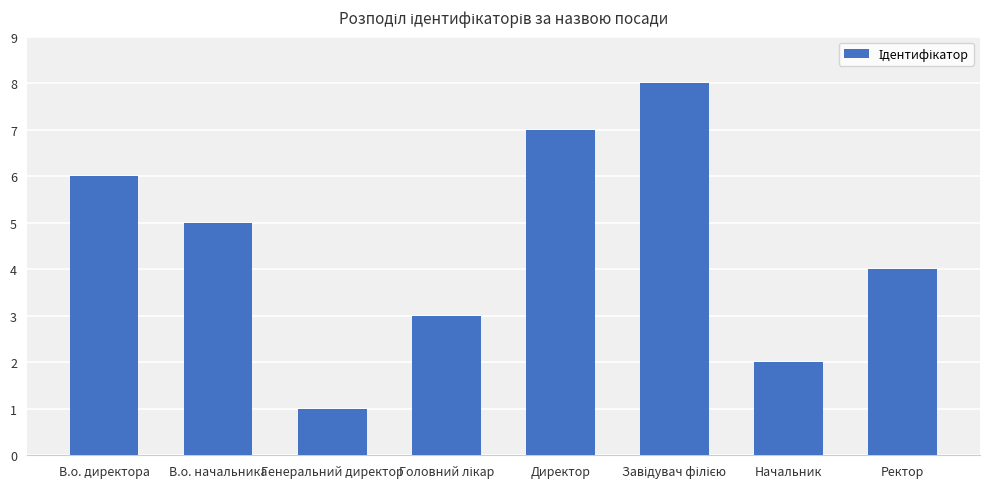

The value at В.о. начальника is 5. True or false?

True